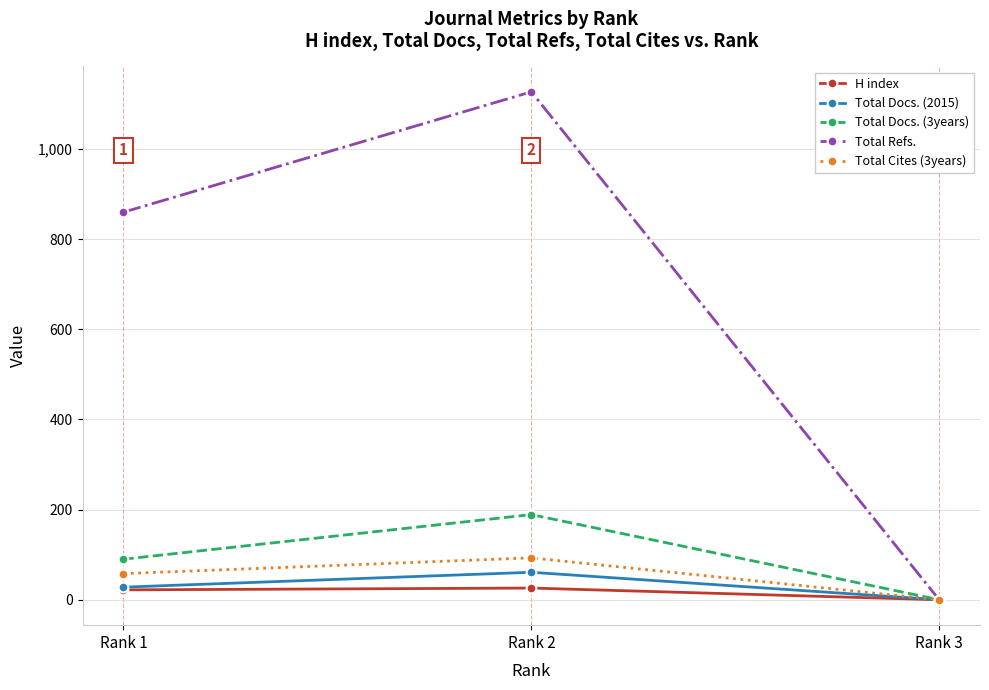

What is the difference between the maximum and minimum values in the Total Refs. series?

1127